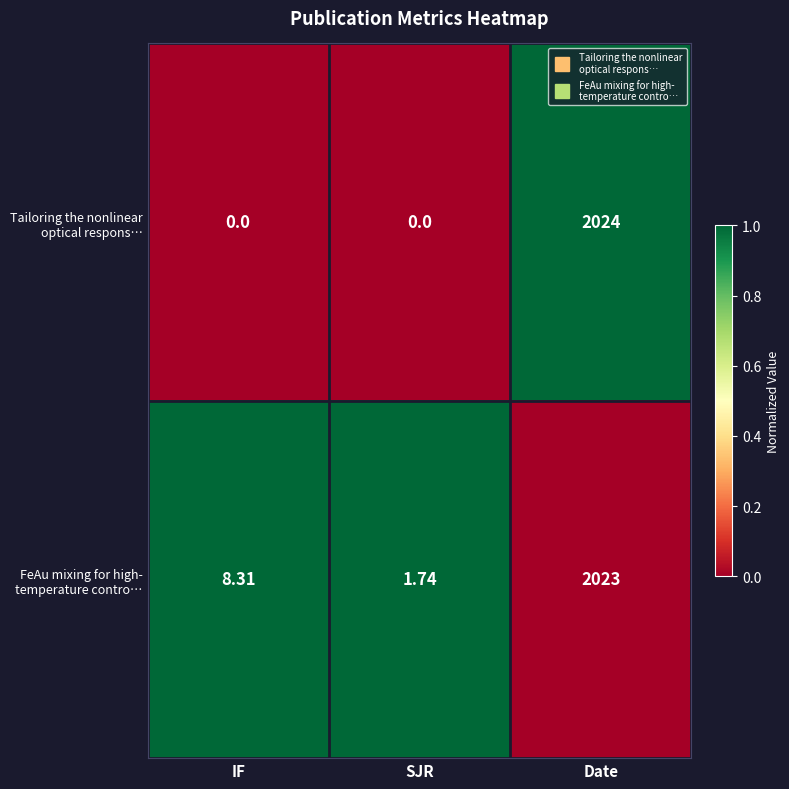

At which category is the sum across all series the highest?

Date